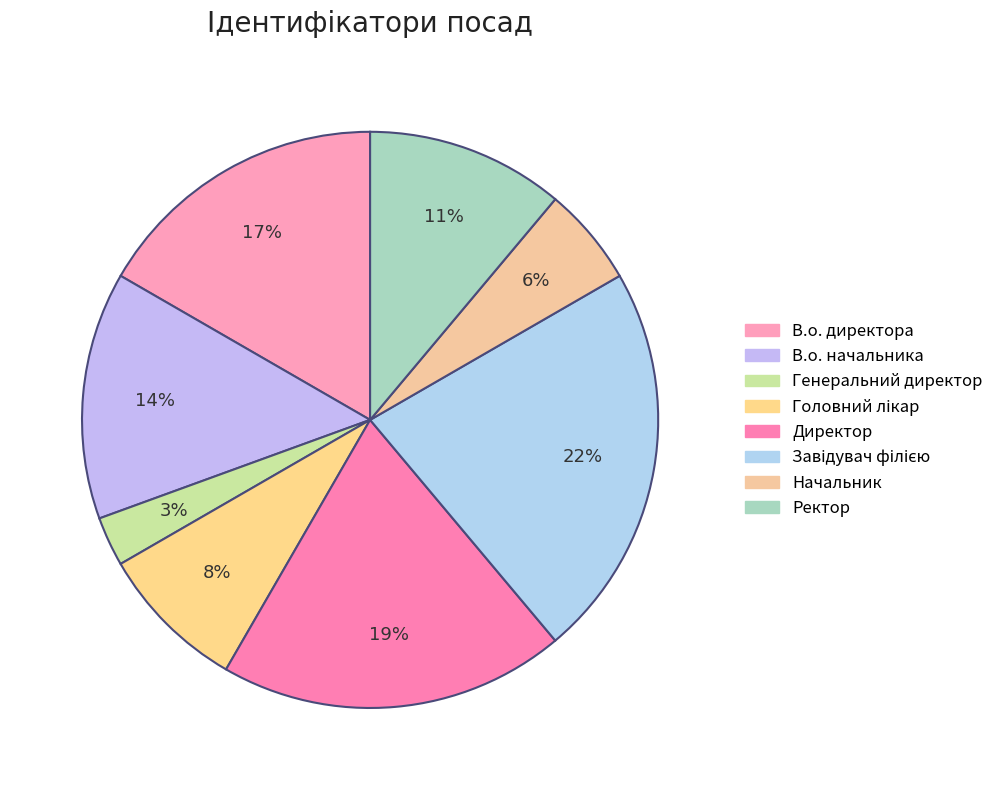

To the nearest percent, what is the combined percentage of Головний лікар and Начальник?

14%